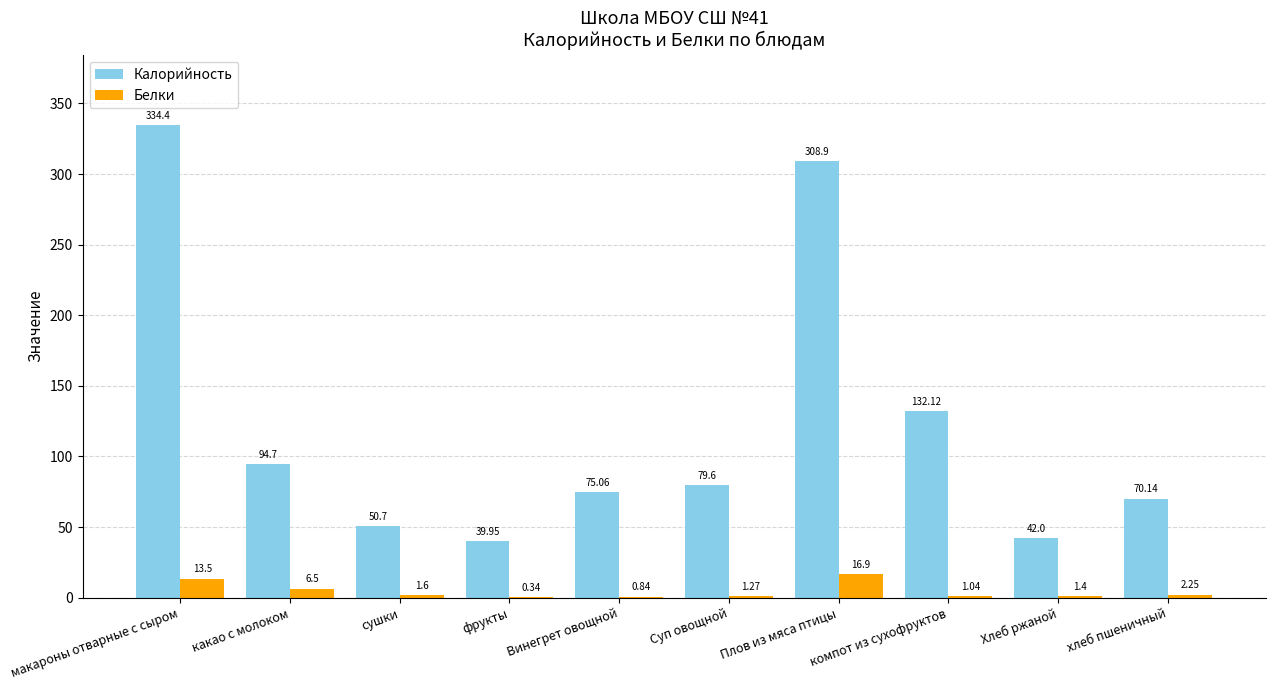

At which category is the sum across all series the highest?

макароны отварные с сыром